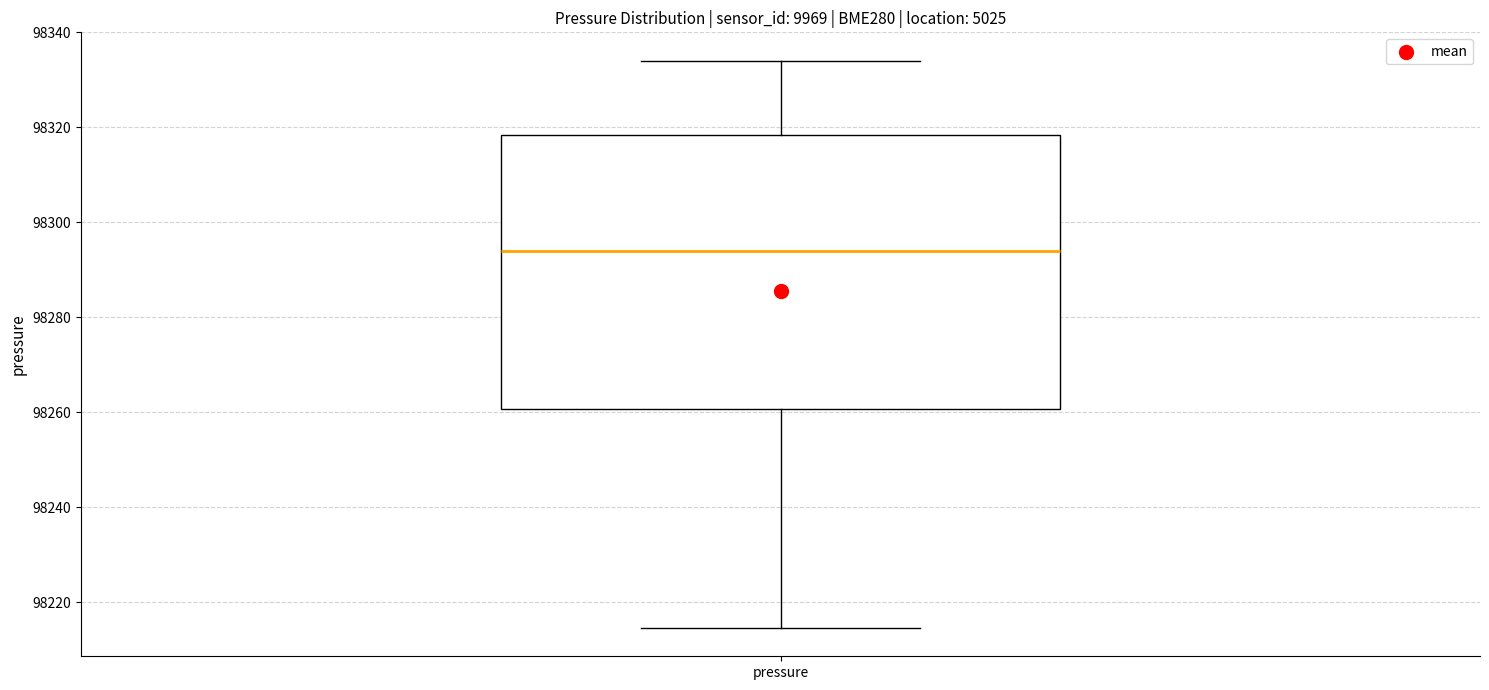

Read this box plot against the y-axis: the position of the median line, the range covered by the box, and the ends of both whiskers. The values are not printed on the chart, so give them approximately, as read against the axis.

median 98294, box 98260 to 98318, whiskers 98214 to 98334